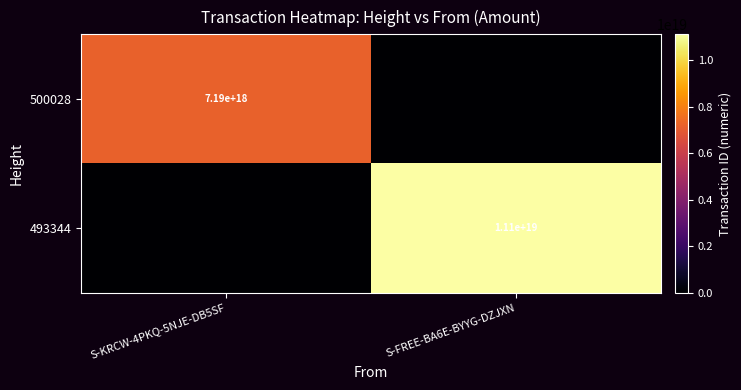

The value of 493344 at S-FREE-BA6E-BYYG-DZJXN is 5734569392965505024. True or false?

False